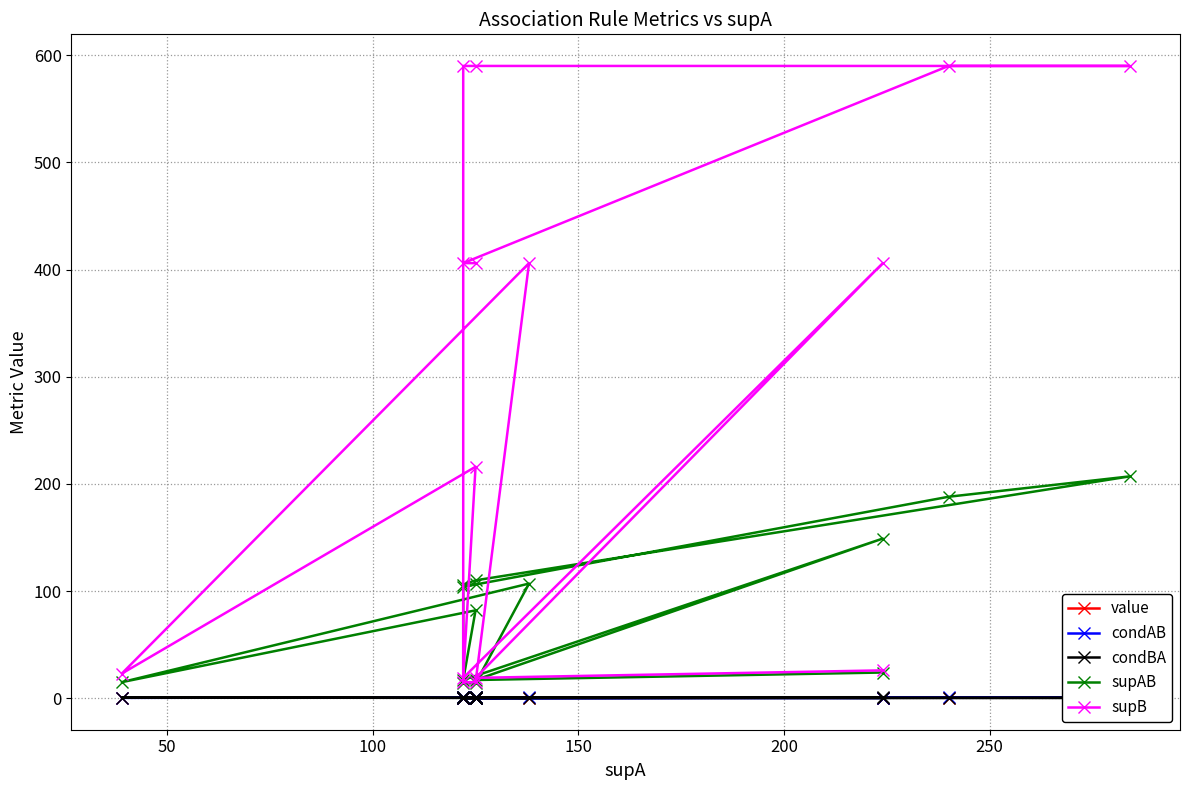

What are all the series names shown in the legend?

value, condAB, condBA, supAB, supB